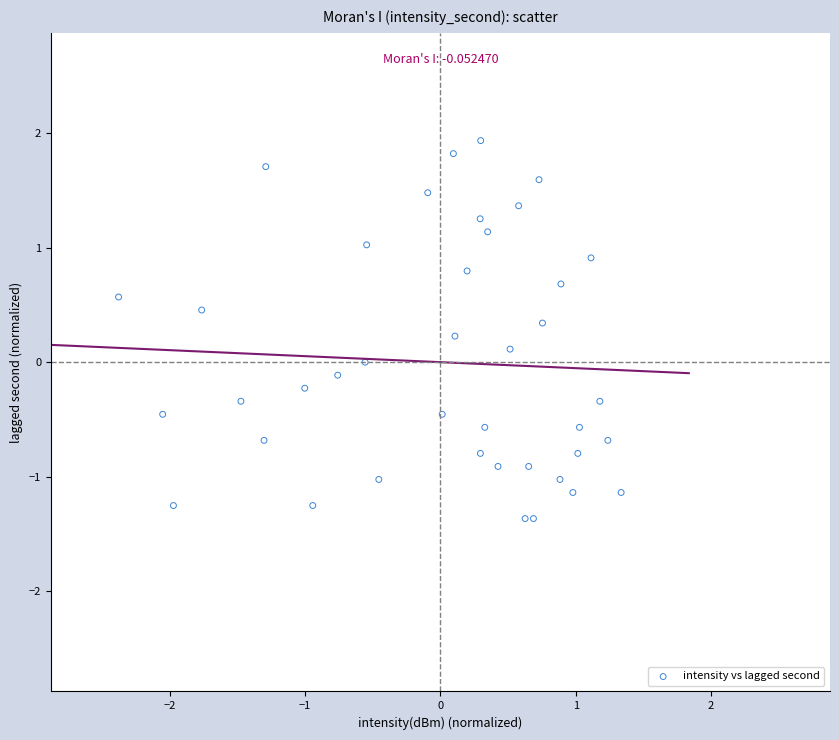

What is the range of X values (max minus min)?

3.7